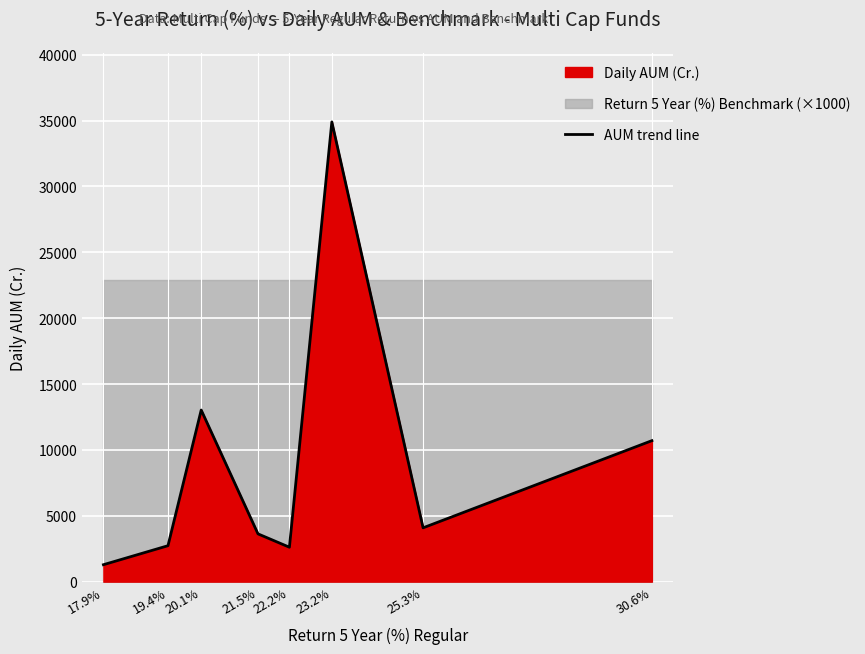

Rank the categories by value from lowest to highest.

17.9%, 22.2%, 19.4%, 21.5%, 25.3%, 30.6%, 20.1%, 23.2%